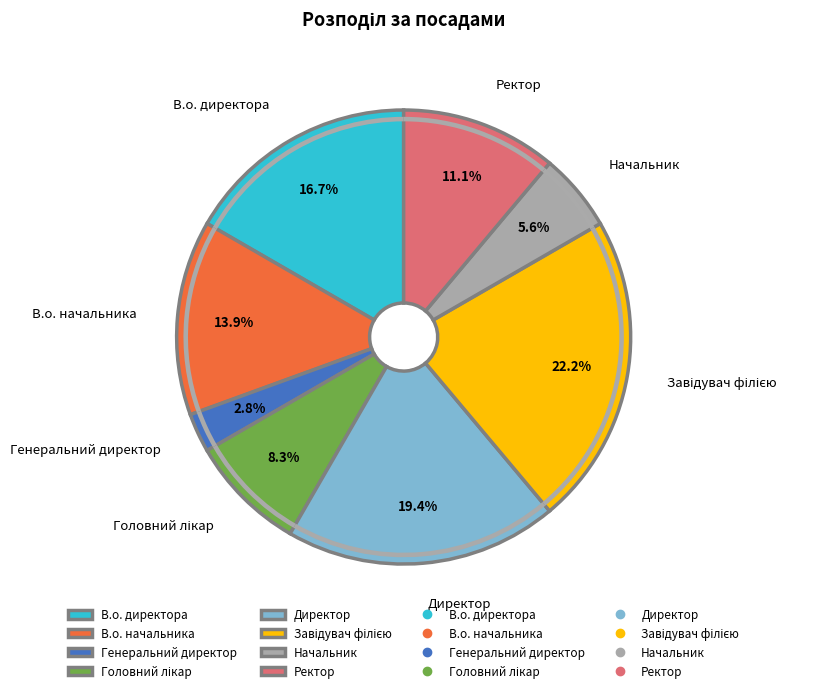

Is the sum of Директор and Завідувач філією greater than half?

No